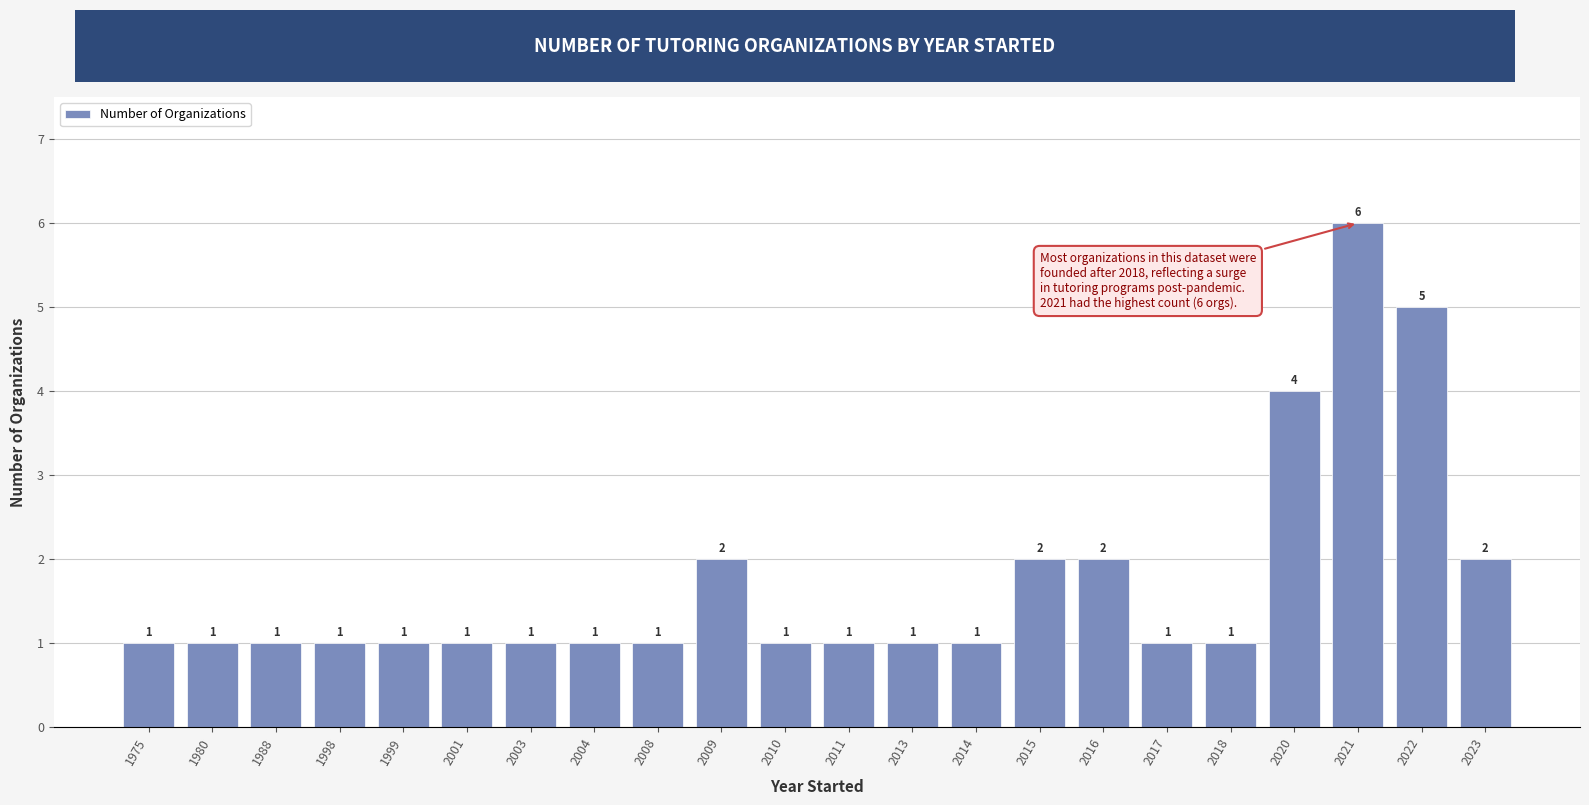

Reading left to right, extract all data points from this chart.

1	1	1	1	1	1	1	1	1	2	1	1	1	1	2	2	1	1	4	6	5	2